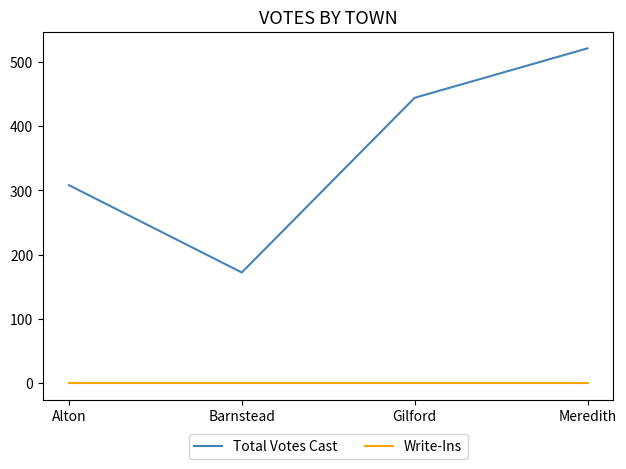

Rank the series by their average value, from highest to lowest.

Total Votes Cast, Write-Ins